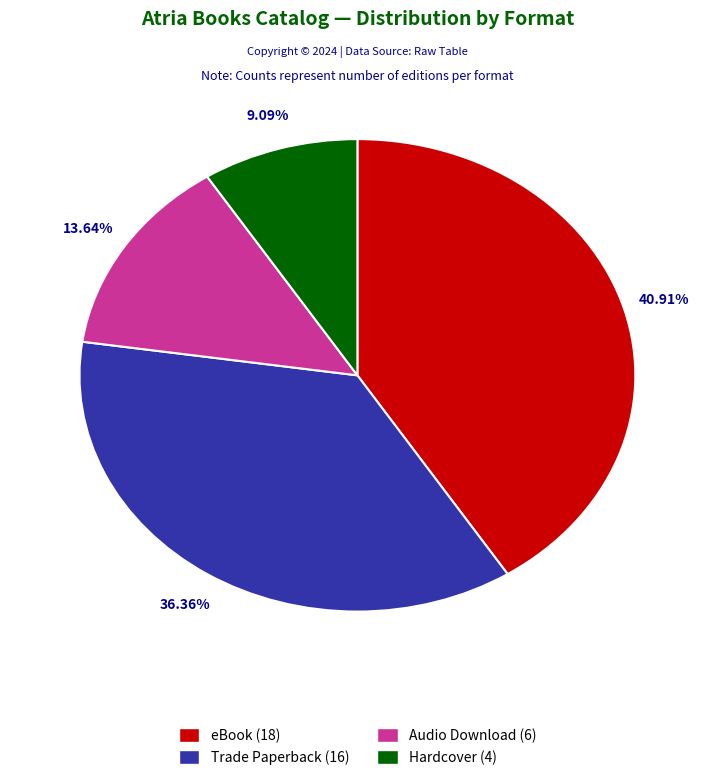

Which slice is the smallest?

Hardcover